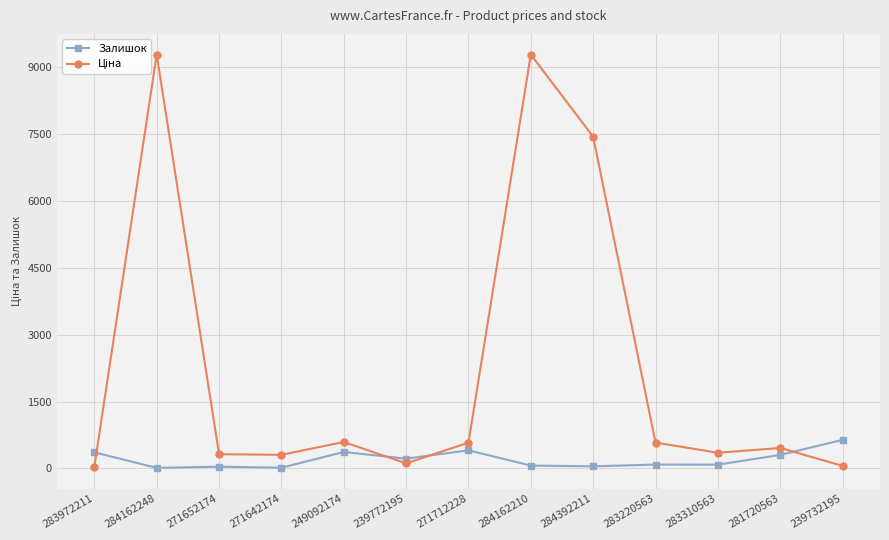

What is the label of the 1st point from the right?

239732195